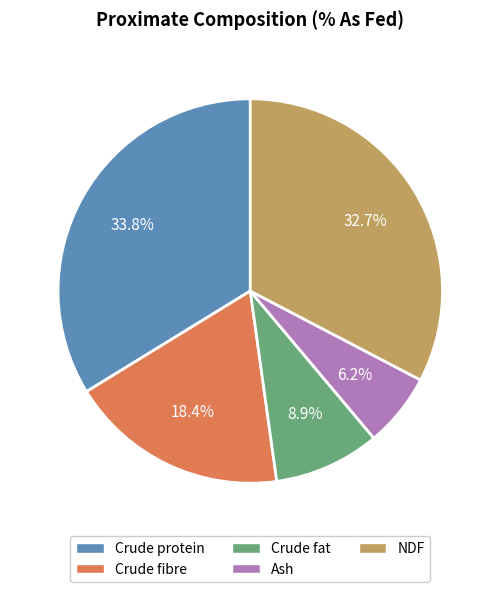

What percentage is the Crude fibre slice, to the nearest percent?

18%